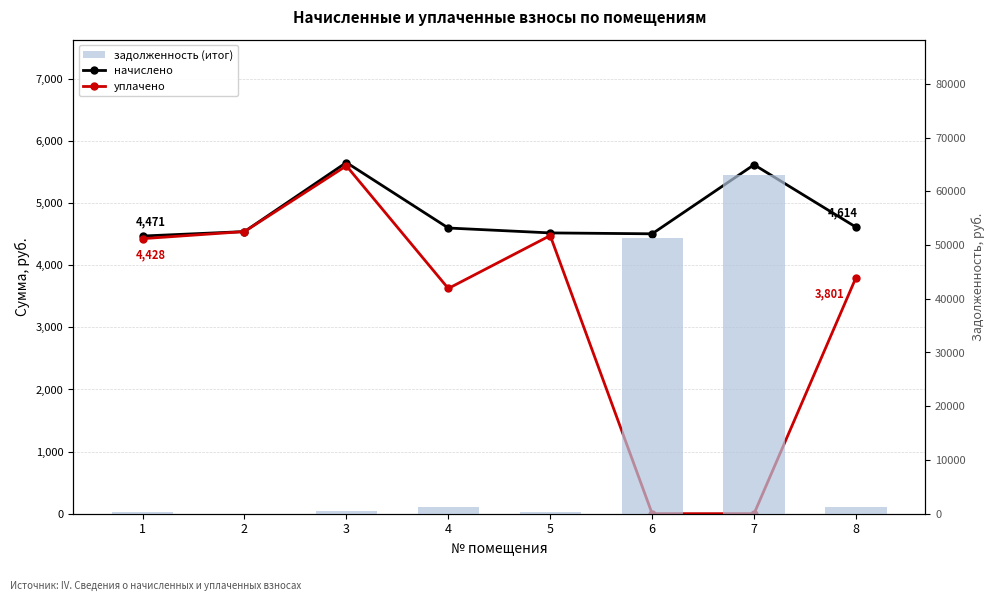

What is the difference between the задолженность (итог) values at 3 and 2?

471.2